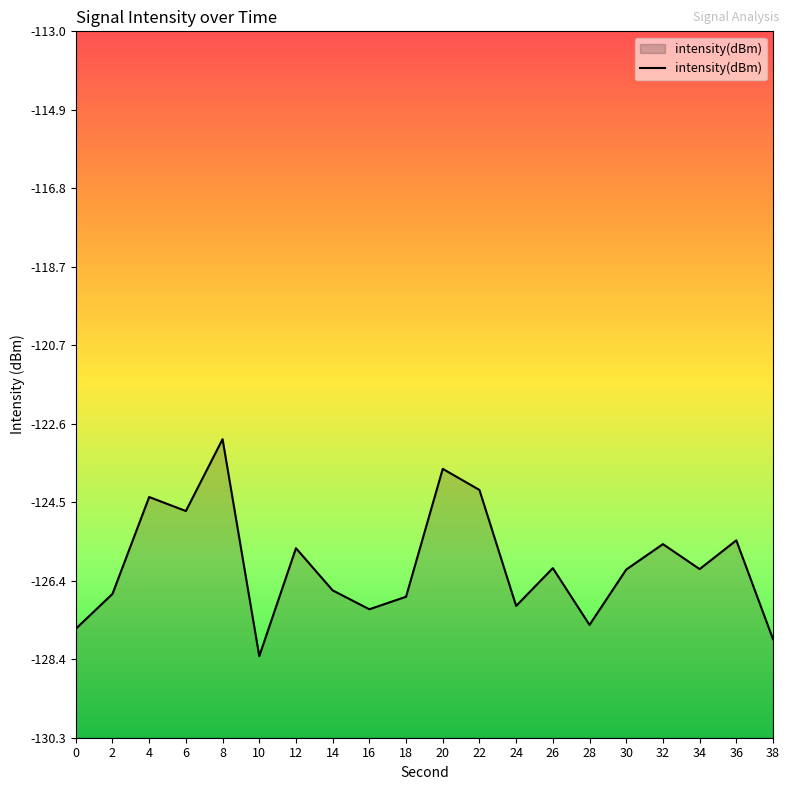

Where is the first local minimum?

6